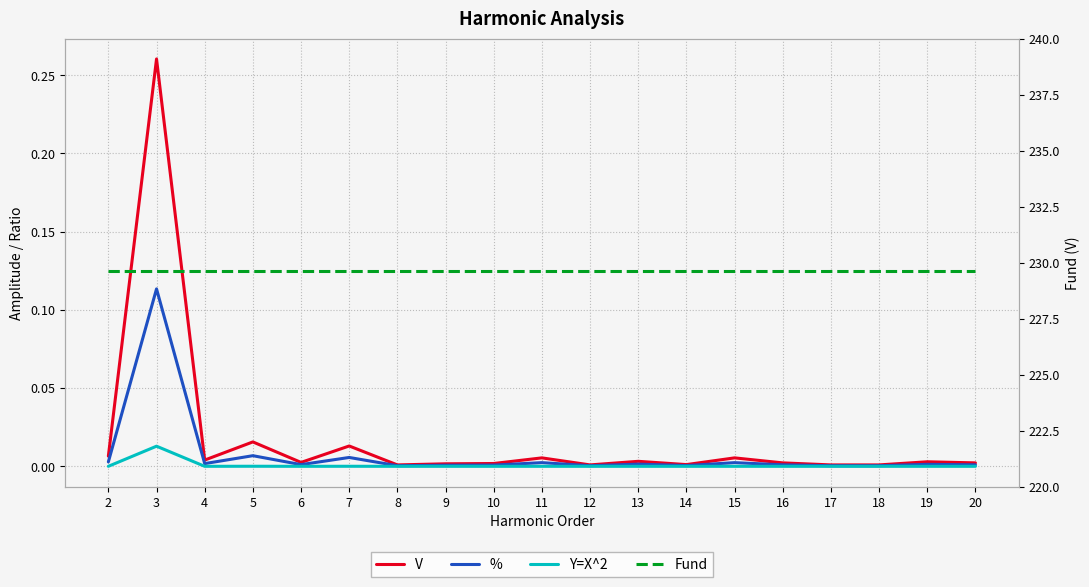

The % series shows 0.0 at 17. True or false?

False